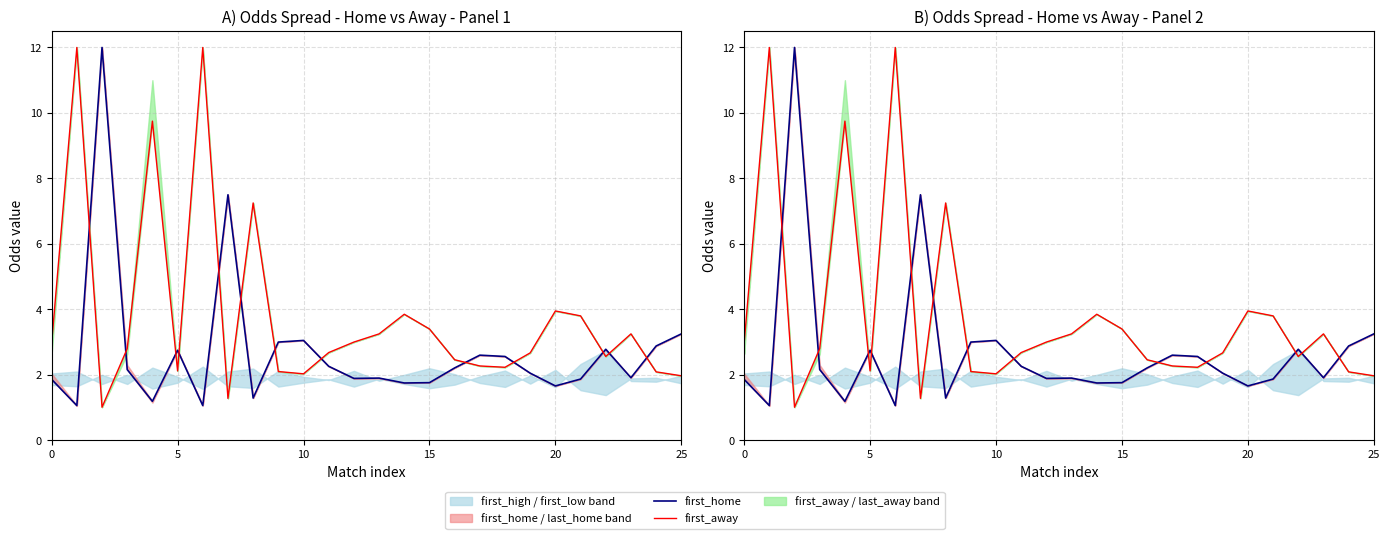

List the series in order of their peak value, lowest first.

first_home, first_away